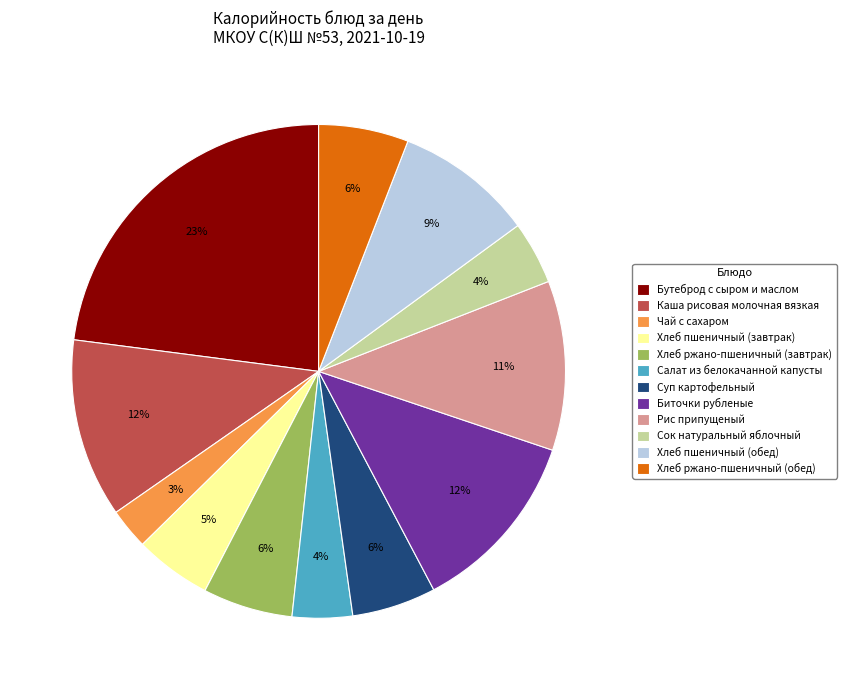

Combined, do Хлеб ржано-пшеничный (обед) and Суп картофельный account for over 50%?

No